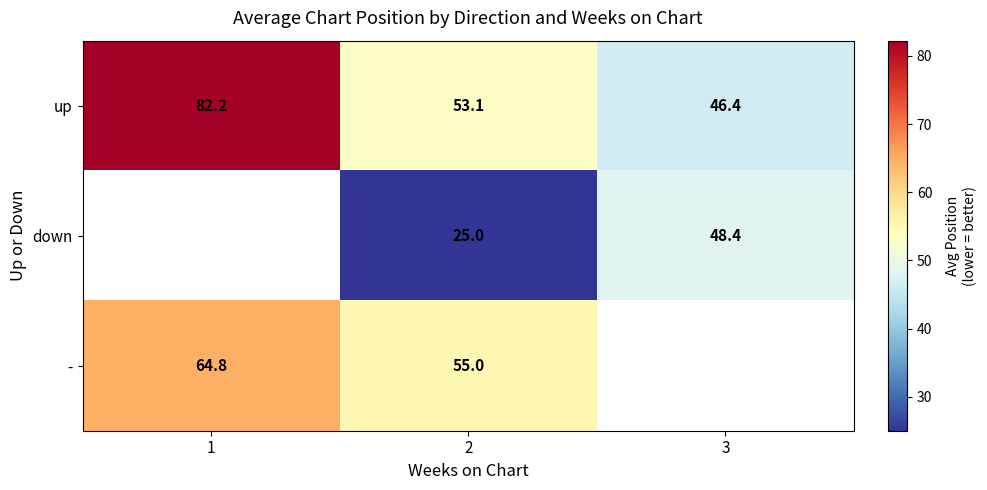

What is the approximate value of up at 1?

82.2